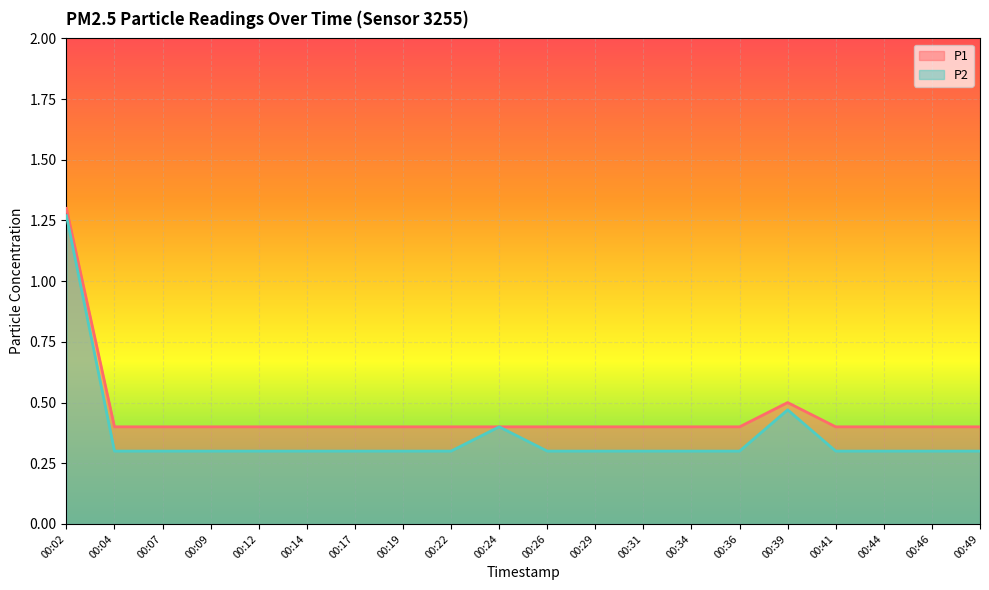

Where is the first local maximum for P1?

00:39